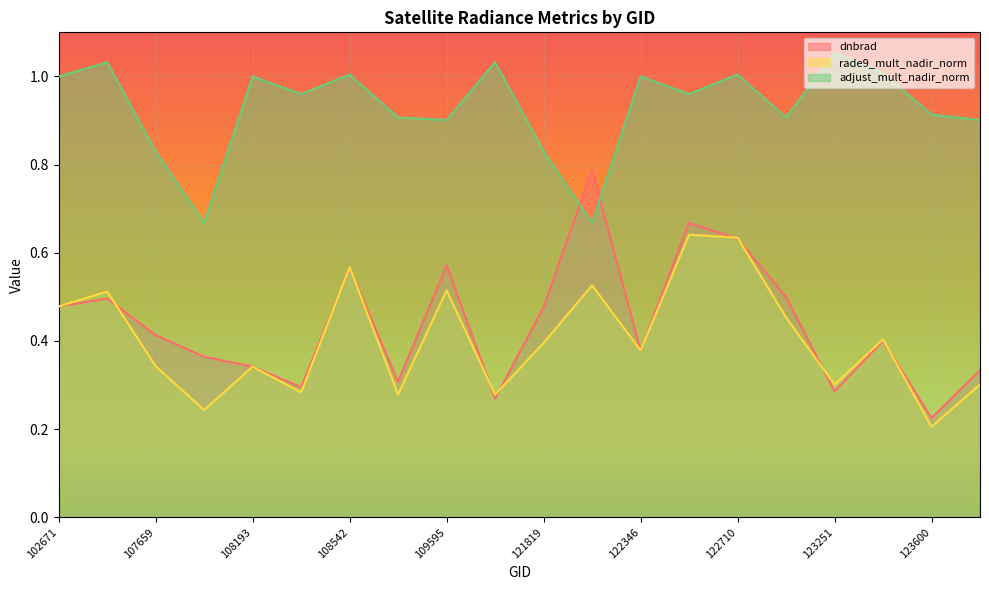

What is the maximum value shown in the chart?

1.1